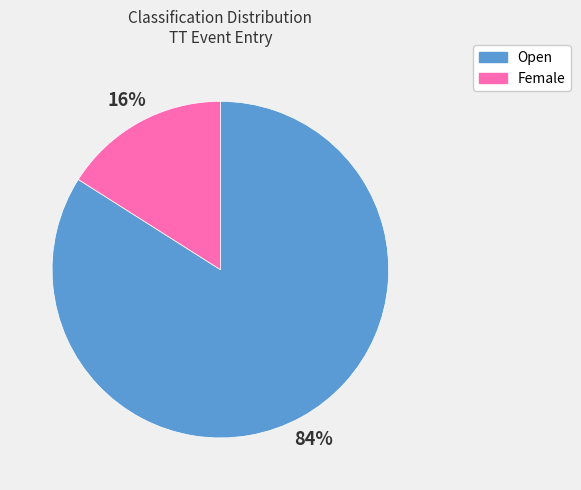

What percentage is the Female slice, to the nearest percent?

16%